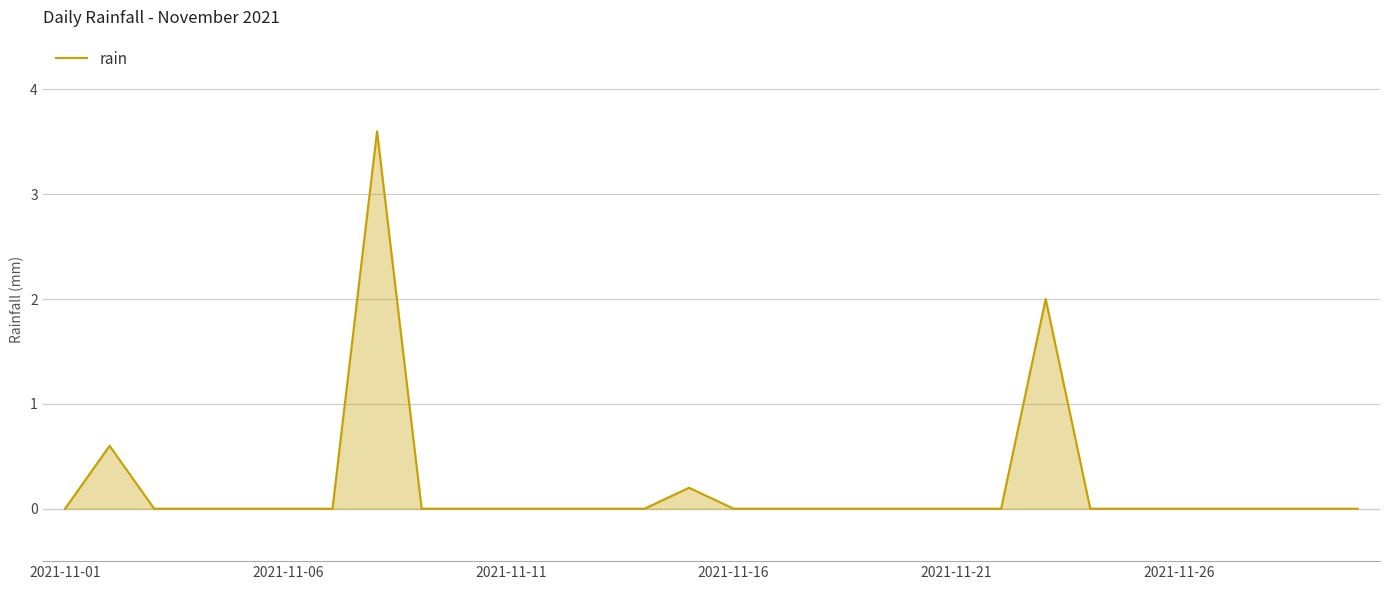

What is the difference between the maximum and minimum values?

3.6